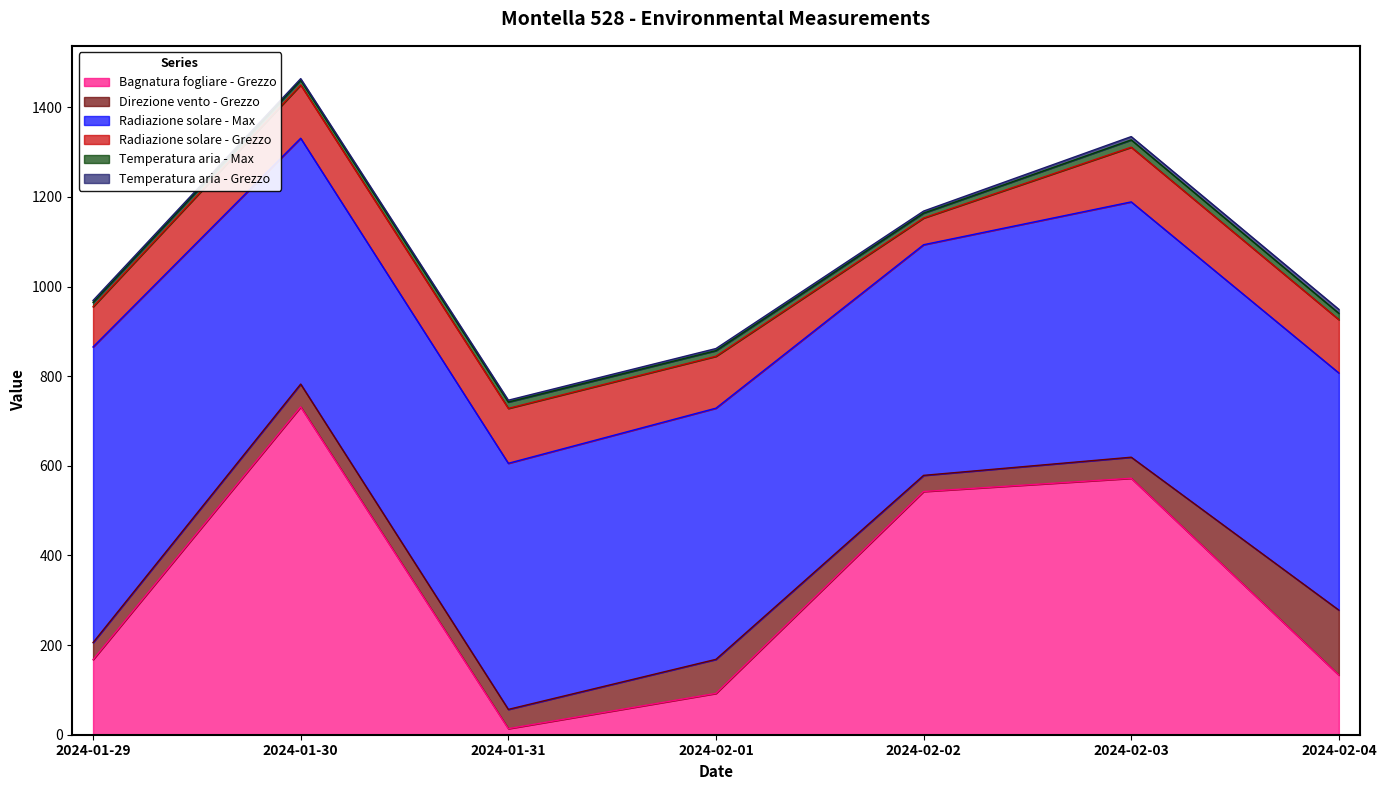

Count the number of data series in this chart.

6